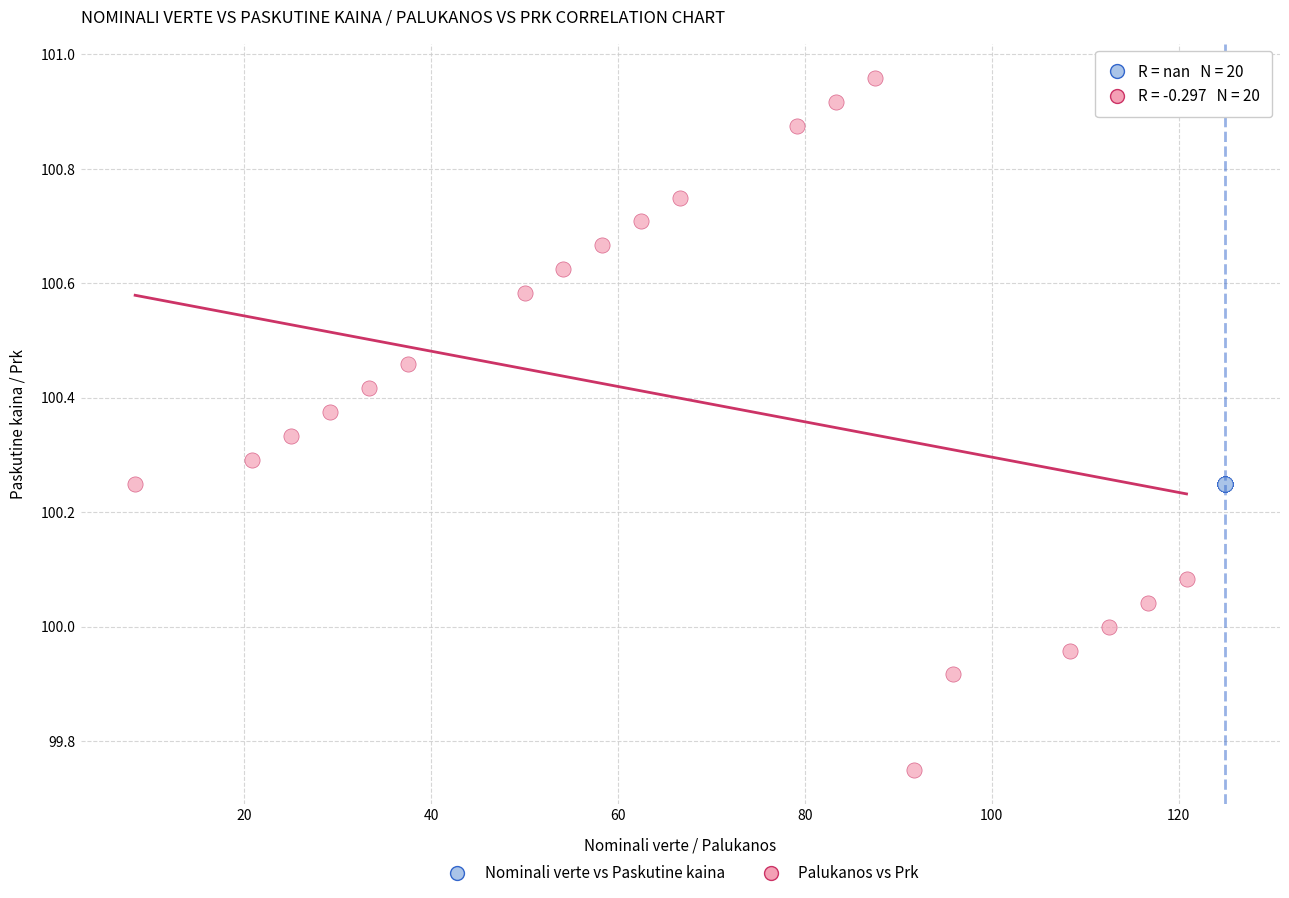

Which series reaches the minimum Y coordinate?

Palukanos vs Prk